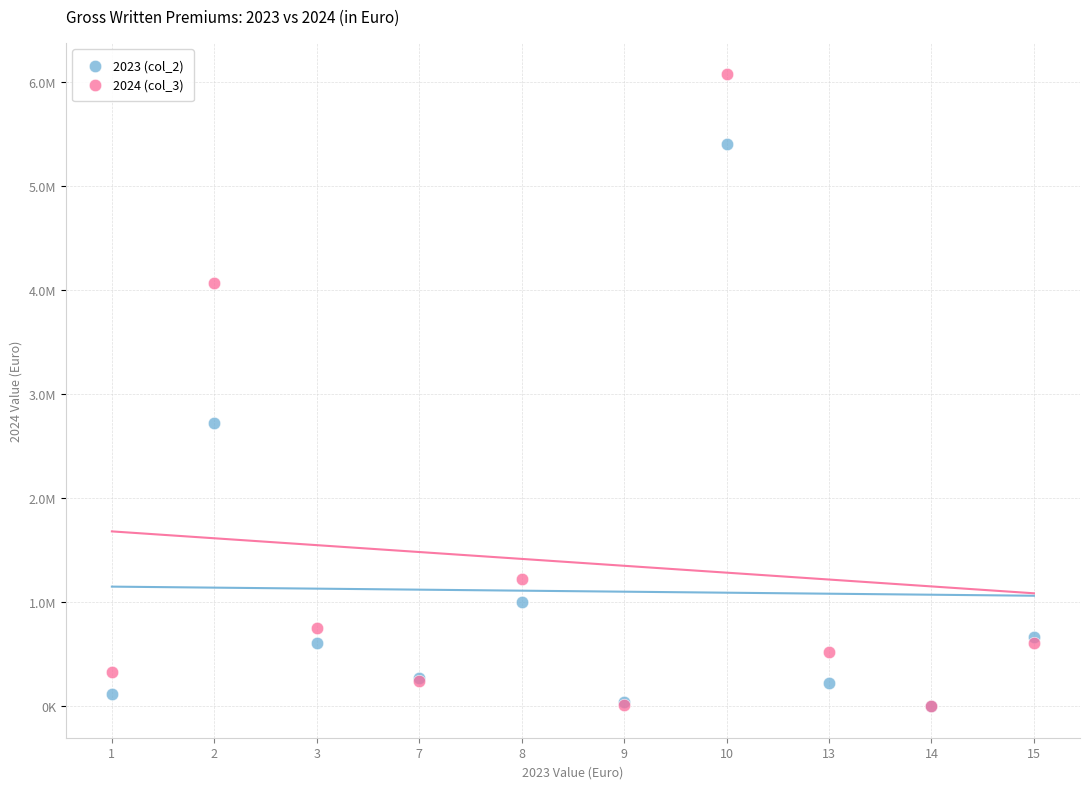

What are all the series names shown in the legend?

2023 (col_2), 2024 (col_3)